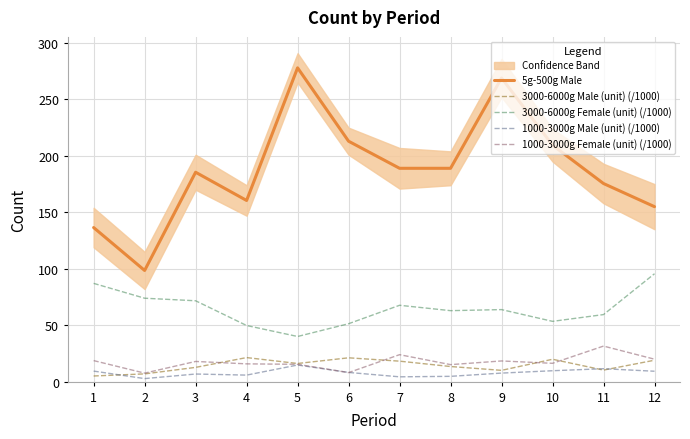

Which series has the widest spread of values?

5g-500g Male